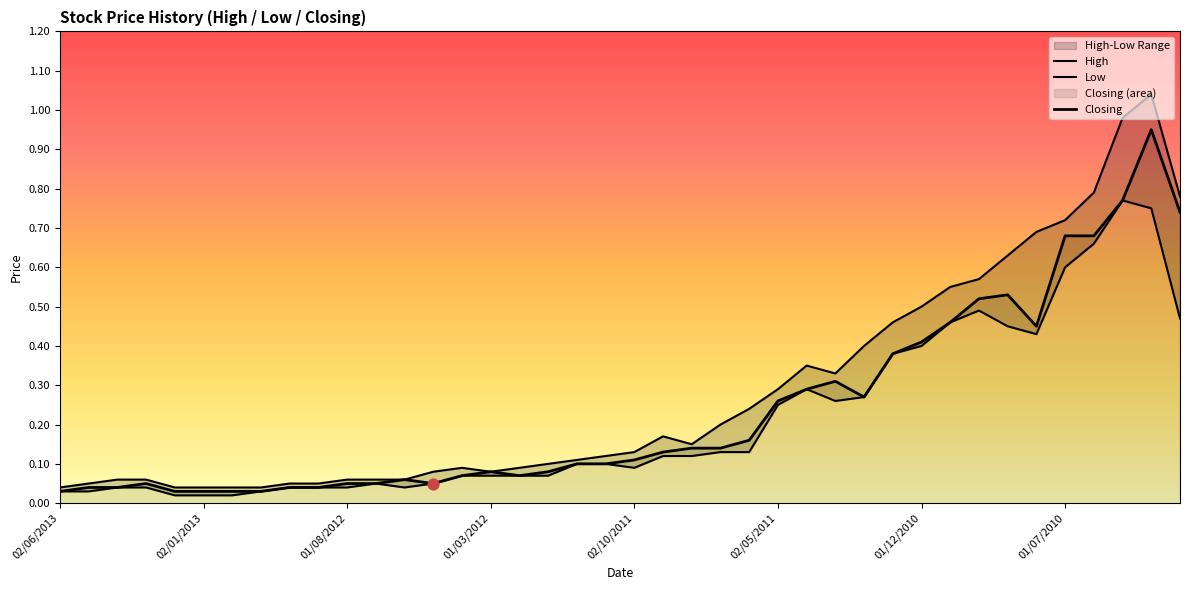

What is the total value across all series at 02/10/2011?

0.3